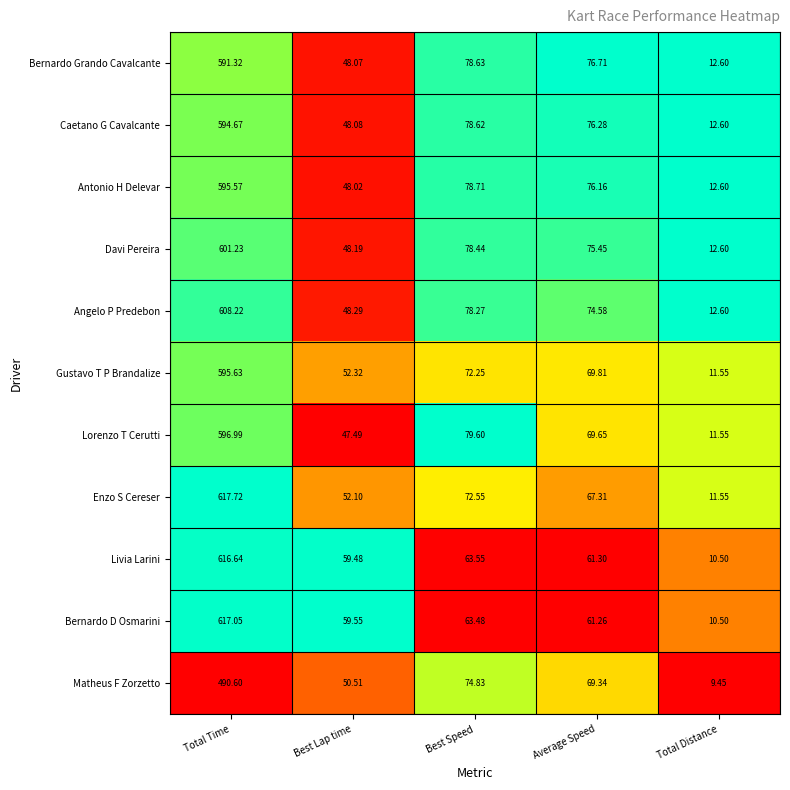

Is the value of Davi Pereira at Best Speed greater than the value of Gustavo T P Brandalize at Best Speed?

Yes